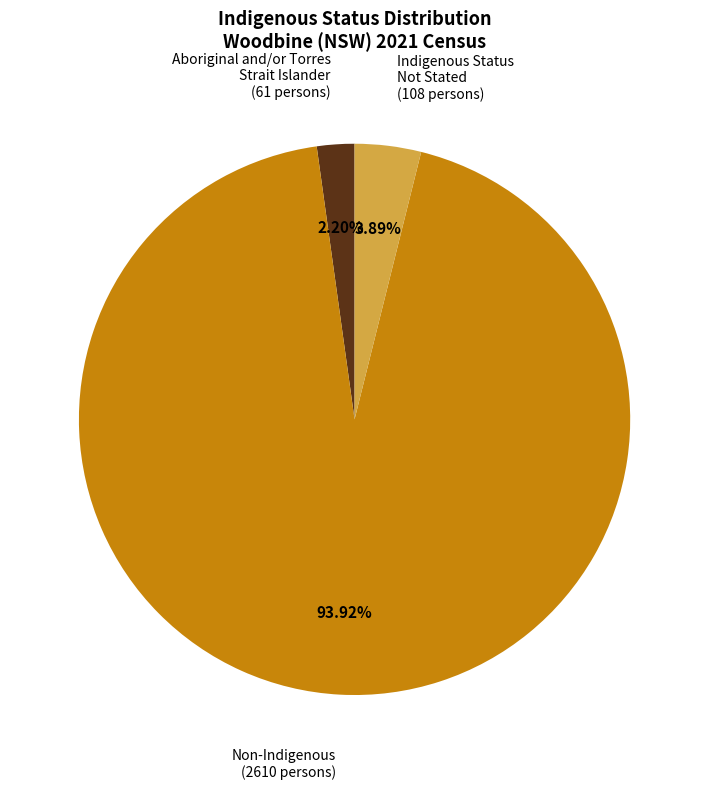

To the nearest percent, what is the difference between the largest and smallest slice percentages?

92%